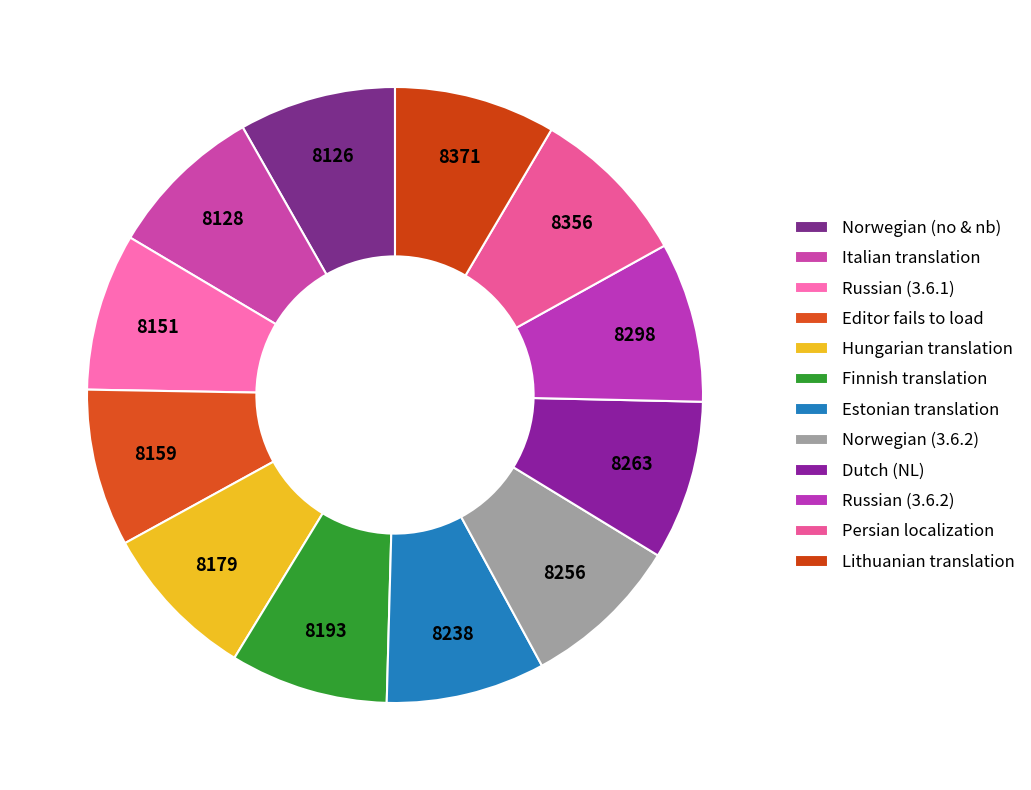

How many segments does this pie chart have?

12